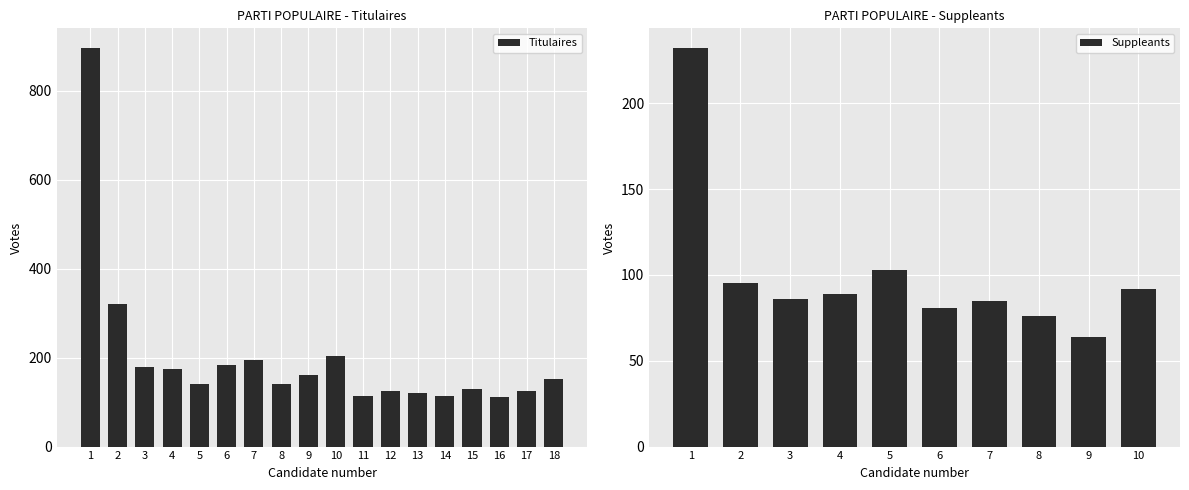

Is it true that the value at 2 is 320?

True